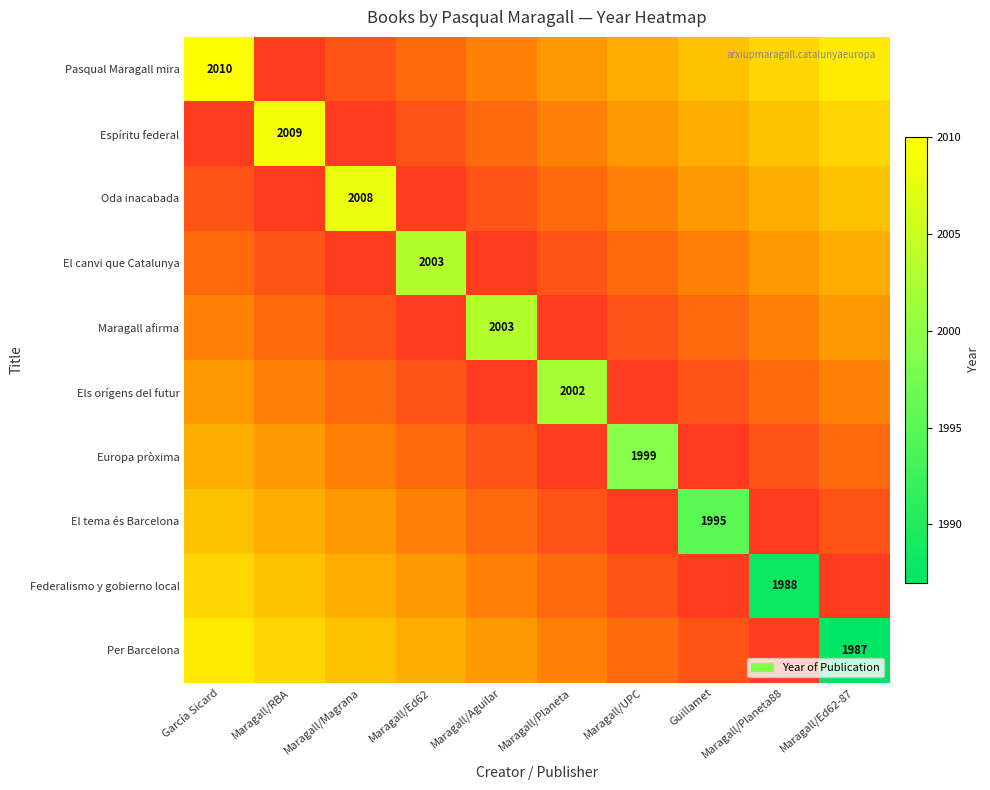

What is the minimum value for Pasqual Maragall mira?

2010.0